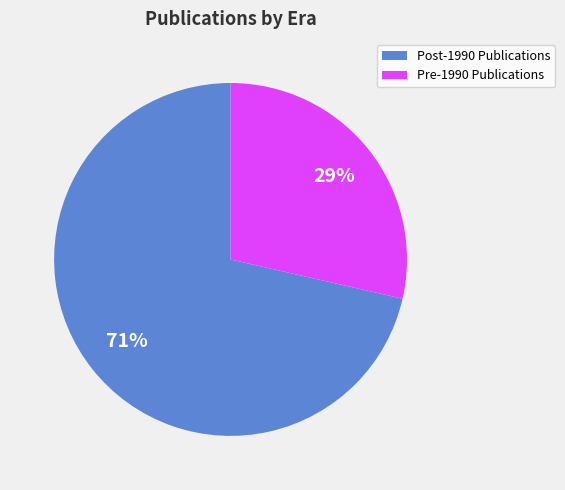

Which has a higher value, Pre-1990 Publications or Post-1990 Publications?

Post-1990 Publications